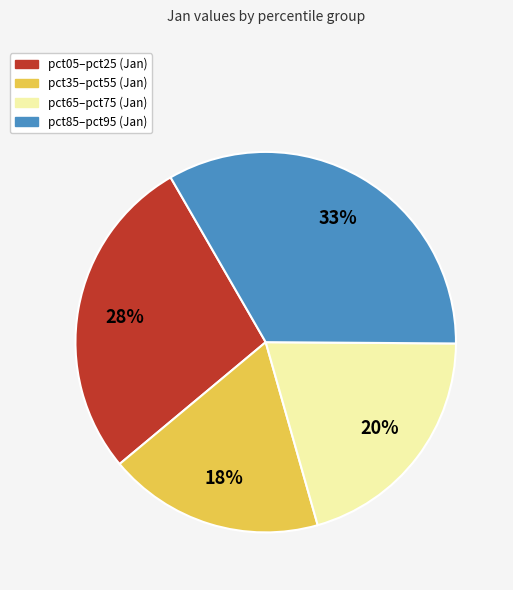

Does any single category account for the majority?

No